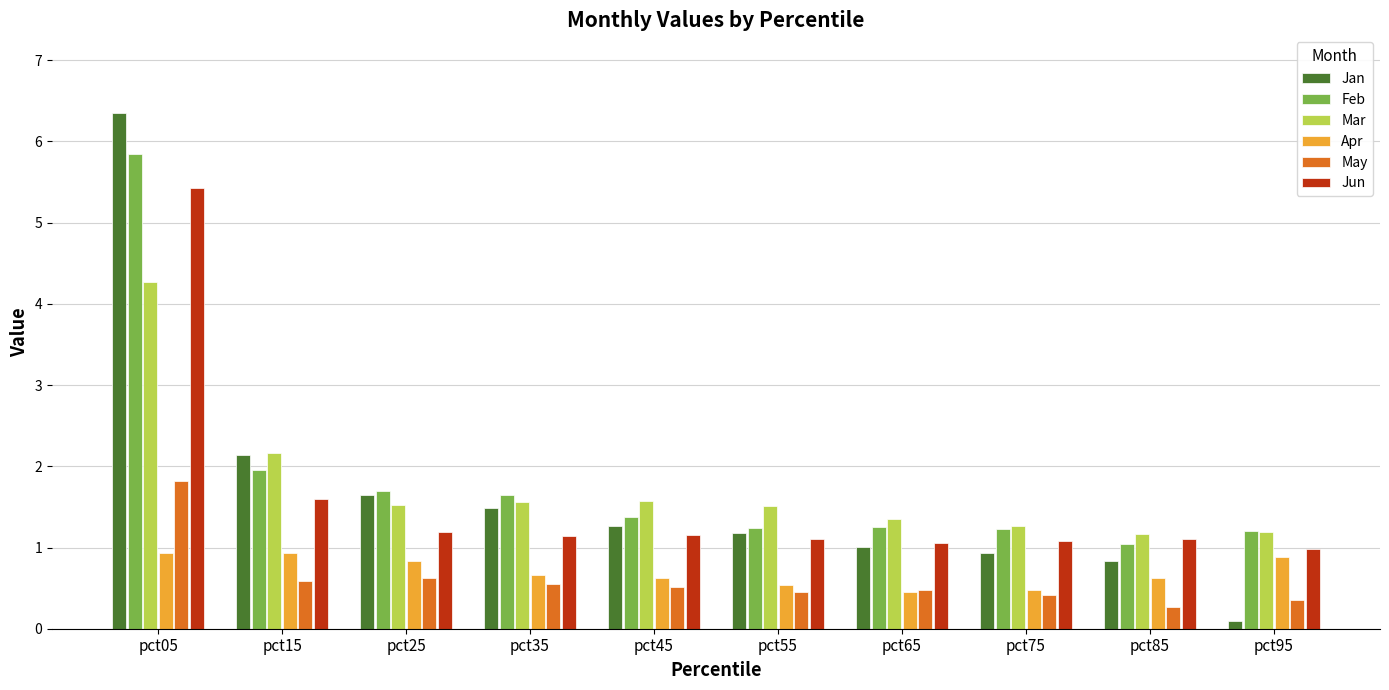

What is the difference between the maximum and minimum values in the Mar series?

3.1